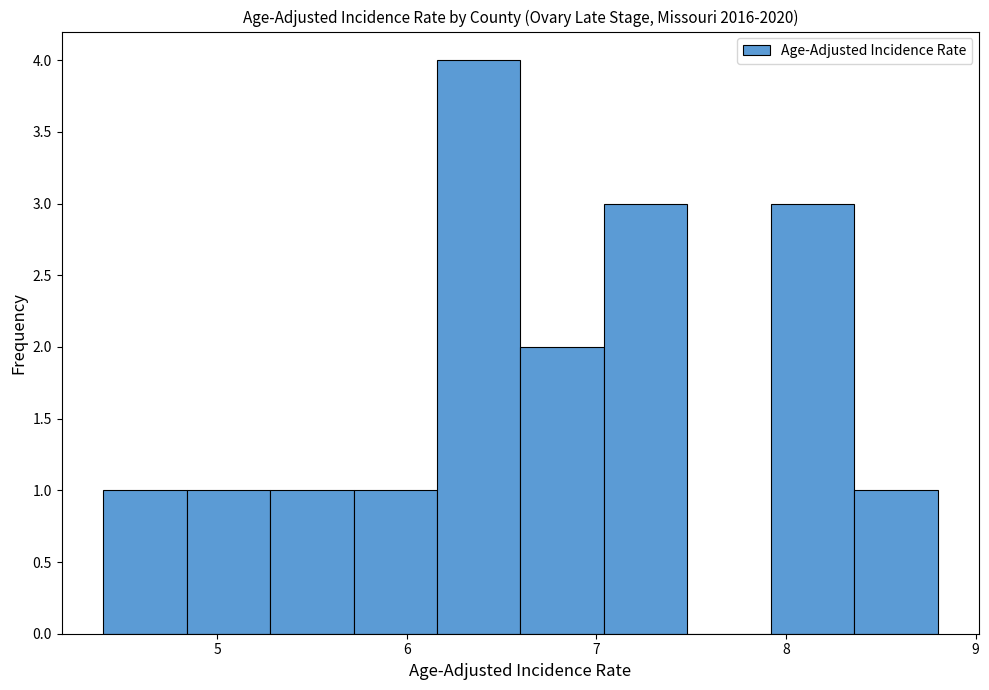

Reading left to right, list every bar in this chart as the range it spans on the x-axis followed by its height. Neither the bar edges nor the heights are printed on the chart, so give them approximately, as read against the axes.

4.40 to 4.84: 1
4.84 to 5.28: 1
5.28 to 5.72: 1
5.72 to 6.16: 1
6.16 to 6.60: 4
6.60 to 7.04: 2
7.04 to 7.48: 3
7.48 to 7.92: 0
7.92 to 8.36: 3
8.36 to 8.80: 1